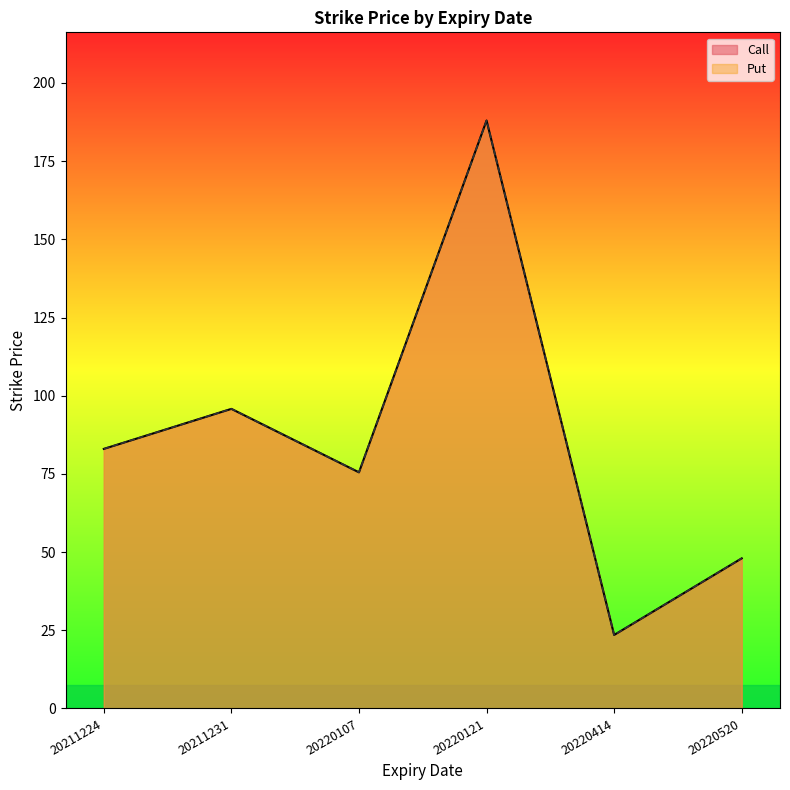

Is the value of Call at 20220414 greater than the value of Put at 20220107?

No